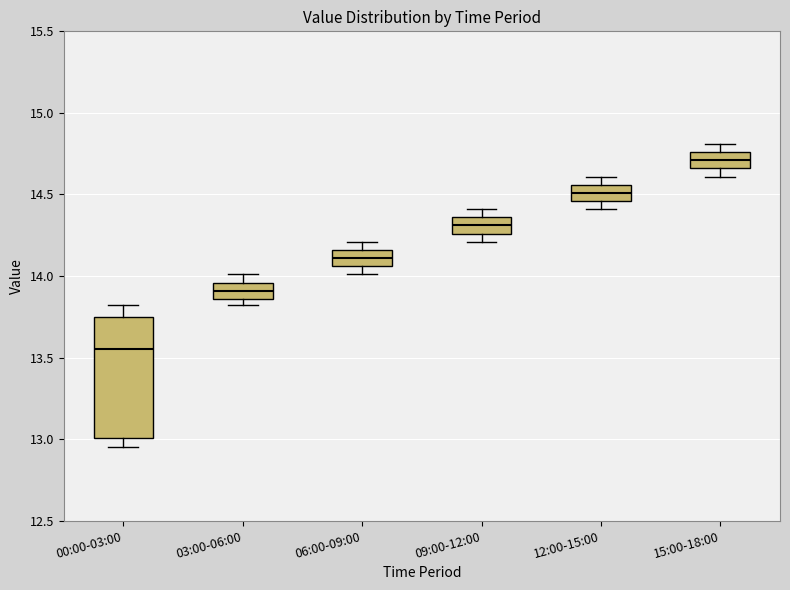

Reading left to right, read every box against the y-axis: the position of its median line, the range the box covers, and the ends of its whiskers. The values are not printed on the chart, so give them approximately, as read against the axis.

00:00-03:00: median 13.55, box 13.00 to 13.75, whiskers 12.95 to 13.80
03:00-06:00: median 13.90, box 13.85 to 13.95, whiskers 13.80 to 14.00
06:00-09:00: median 14.10, box 14.05 to 14.15, whiskers 14.00 to 14.20
09:00-12:00: median 14.30, box 14.25 to 14.35, whiskers 14.20 to 14.40
12:00-15:00: median 14.50, box 14.45 to 14.55, whiskers 14.40 to 14.60
15:00-18:00: median 14.70, box 14.65 to 14.75, whiskers 14.60 to 14.80